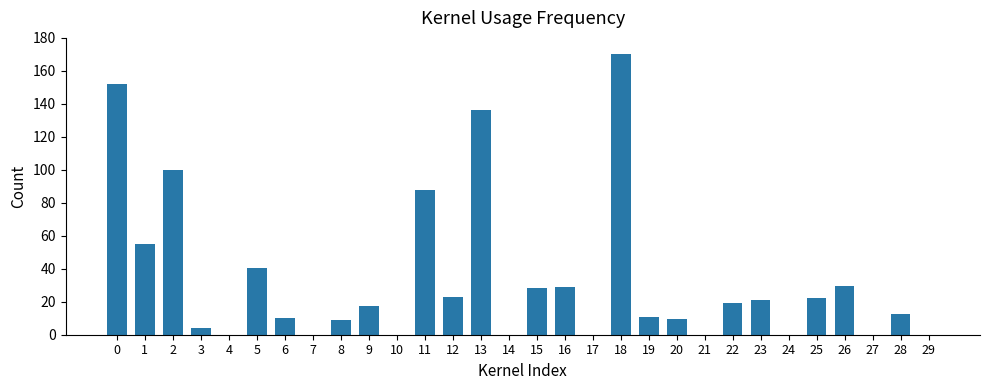

Is it true that the value at 13 is 136.1?

True